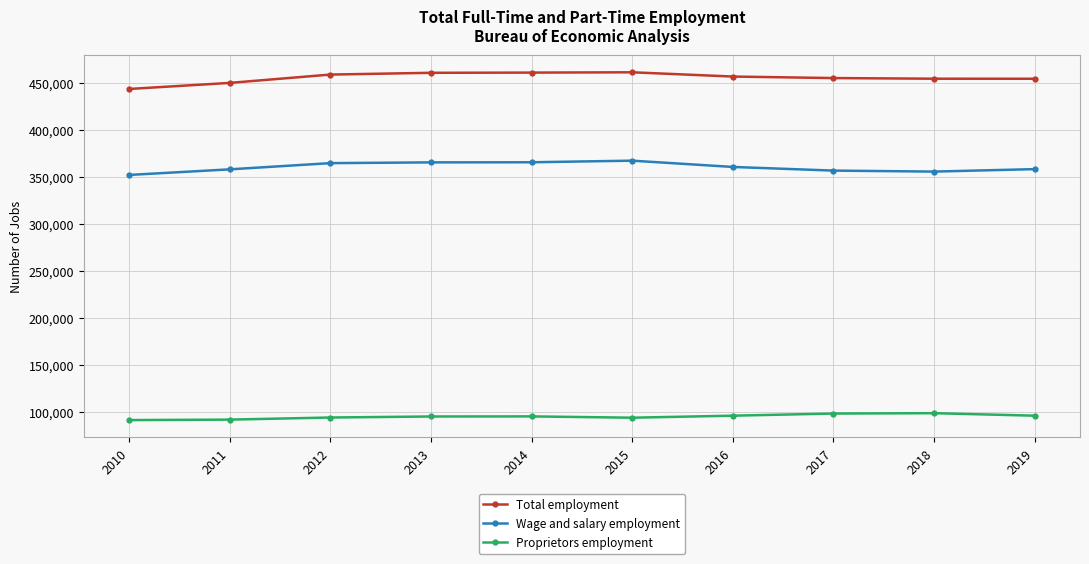

At 2013, list the series in order from largest to smallest.

Total employment, Wage and salary employment, Proprietors employment